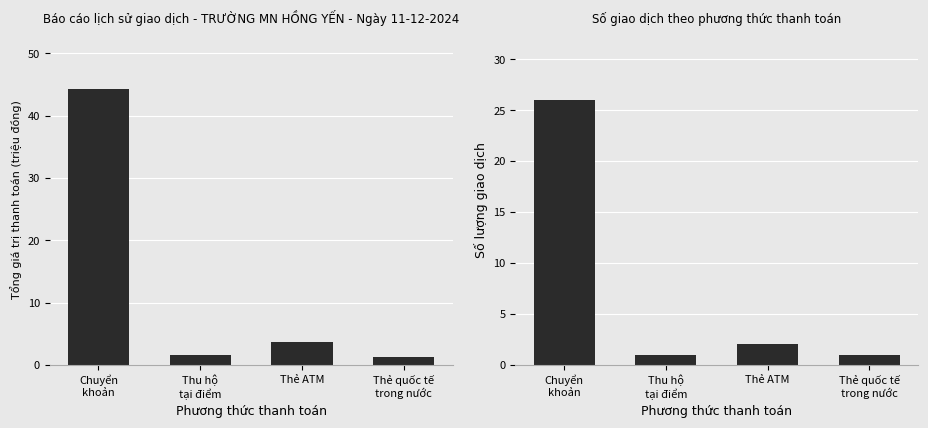

What is the maximum value shown in the chart?

44.3